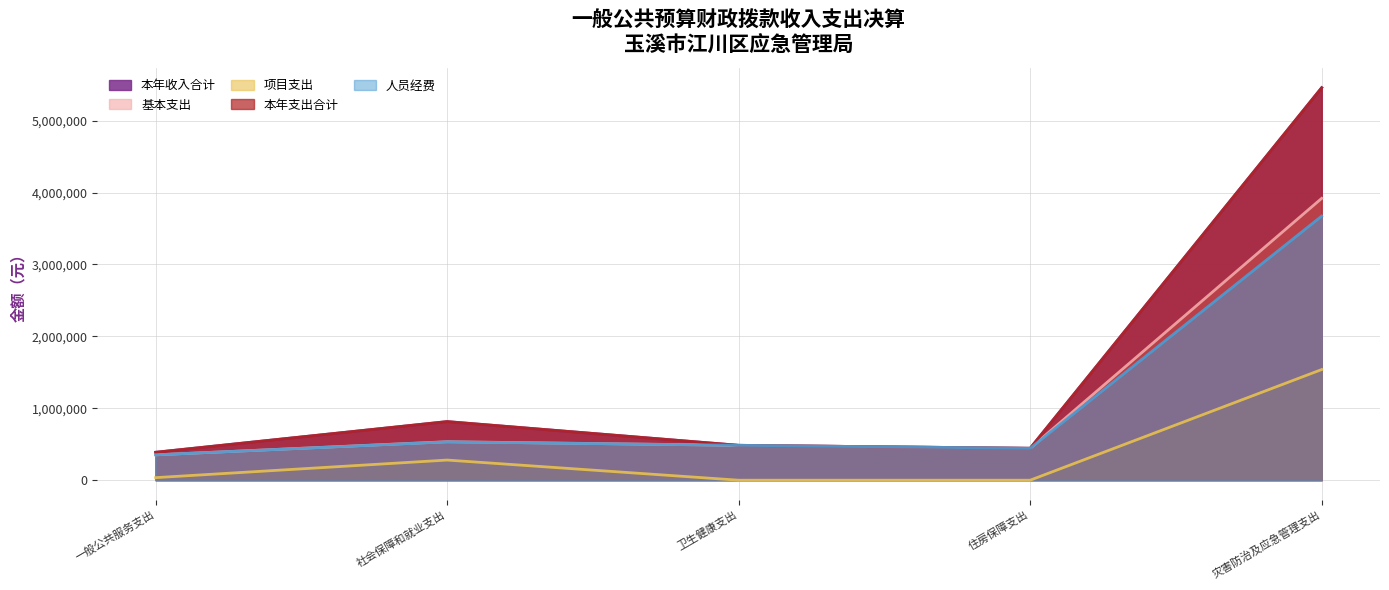

Which series has the largest total across all categories?

本年收入合计